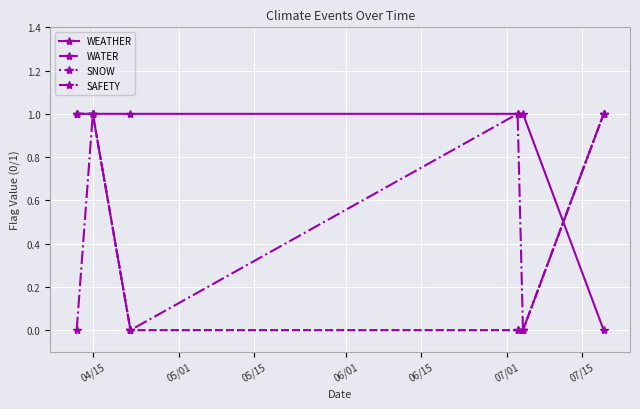

Reading left to right, extract all data points from this chart.

WEATHER: 1	1	1	1	1	0
WATER: 1	1	0	0	0	1
SNOW: 1	1	0	0	0	1
SAFETY: 0	1	0	1	0	1